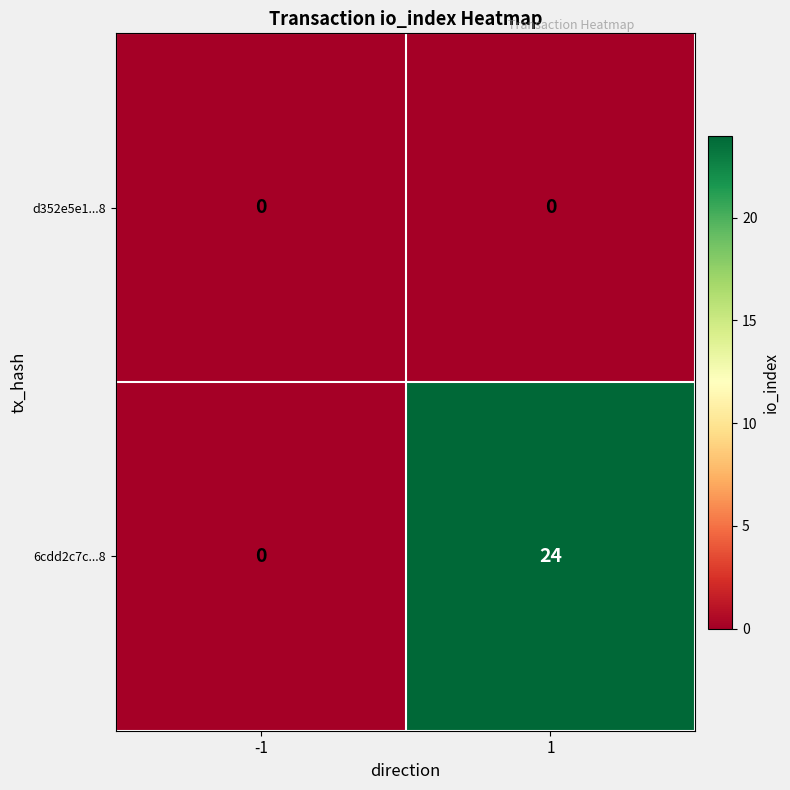

Reading left to right, list all the values displayed in this chart.

d352e5e1...8: 0	0
6cdd2c7c...8: 0	24